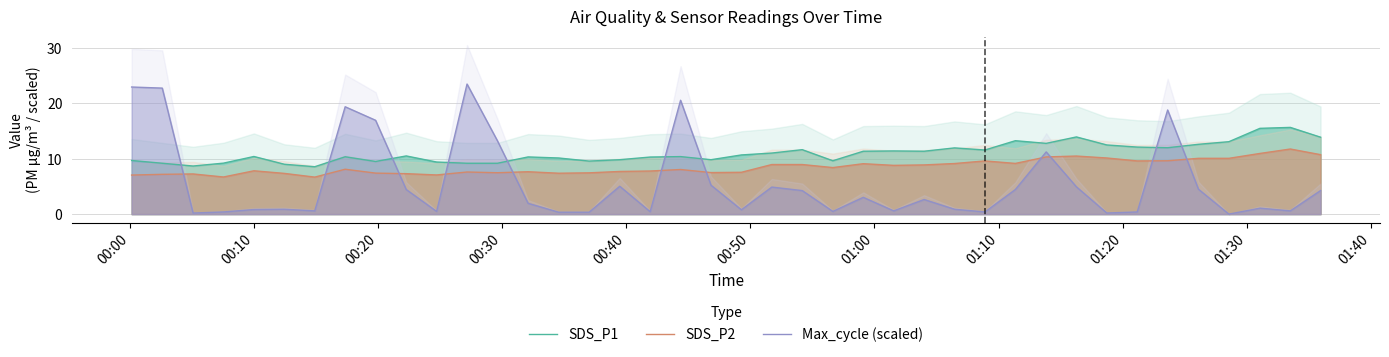

Rank the series by their average value, from highest to lowest.

SDS_P1, SDS_P2, Max_cycle (scaled)